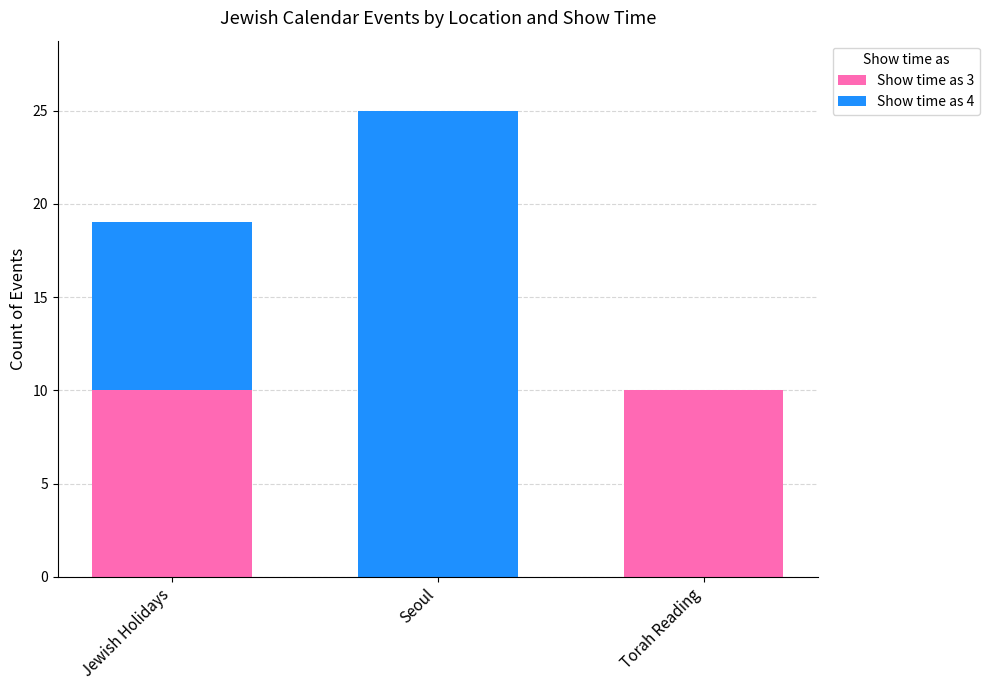

What is the total value across all series at Seoul?

25